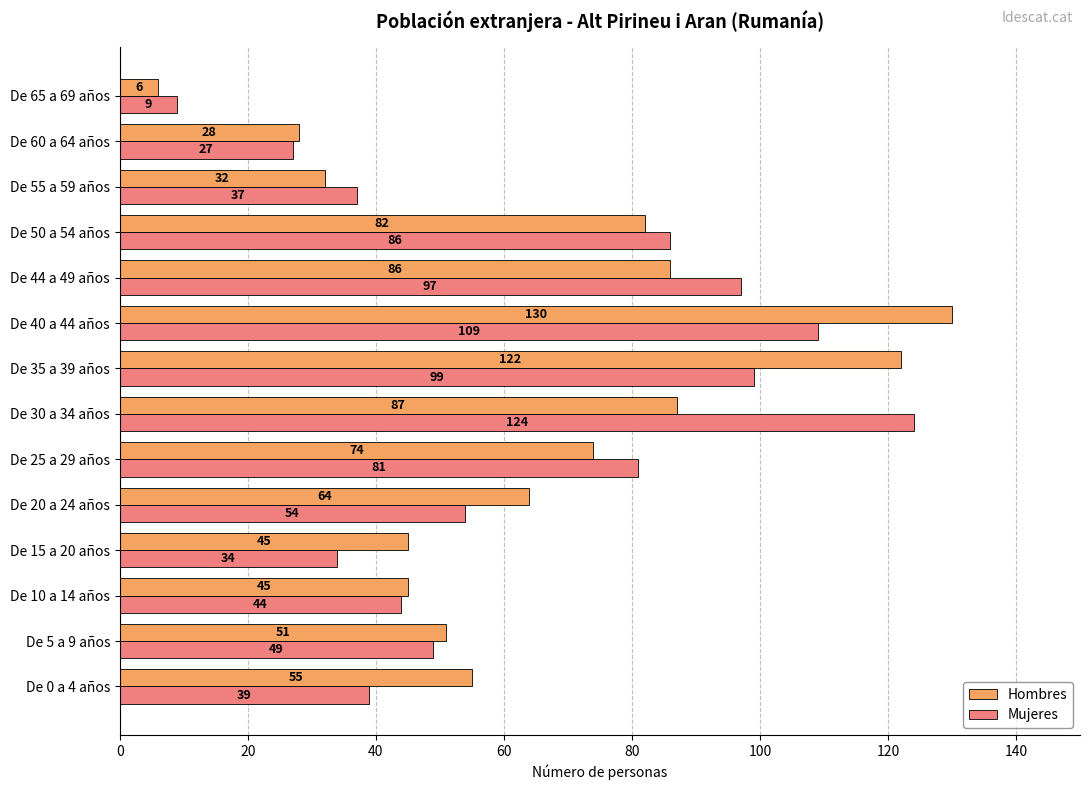

Is the value of Hombres at De 50 a 54 años greater than the value of Mujeres at De 55 a 59 años?

Yes